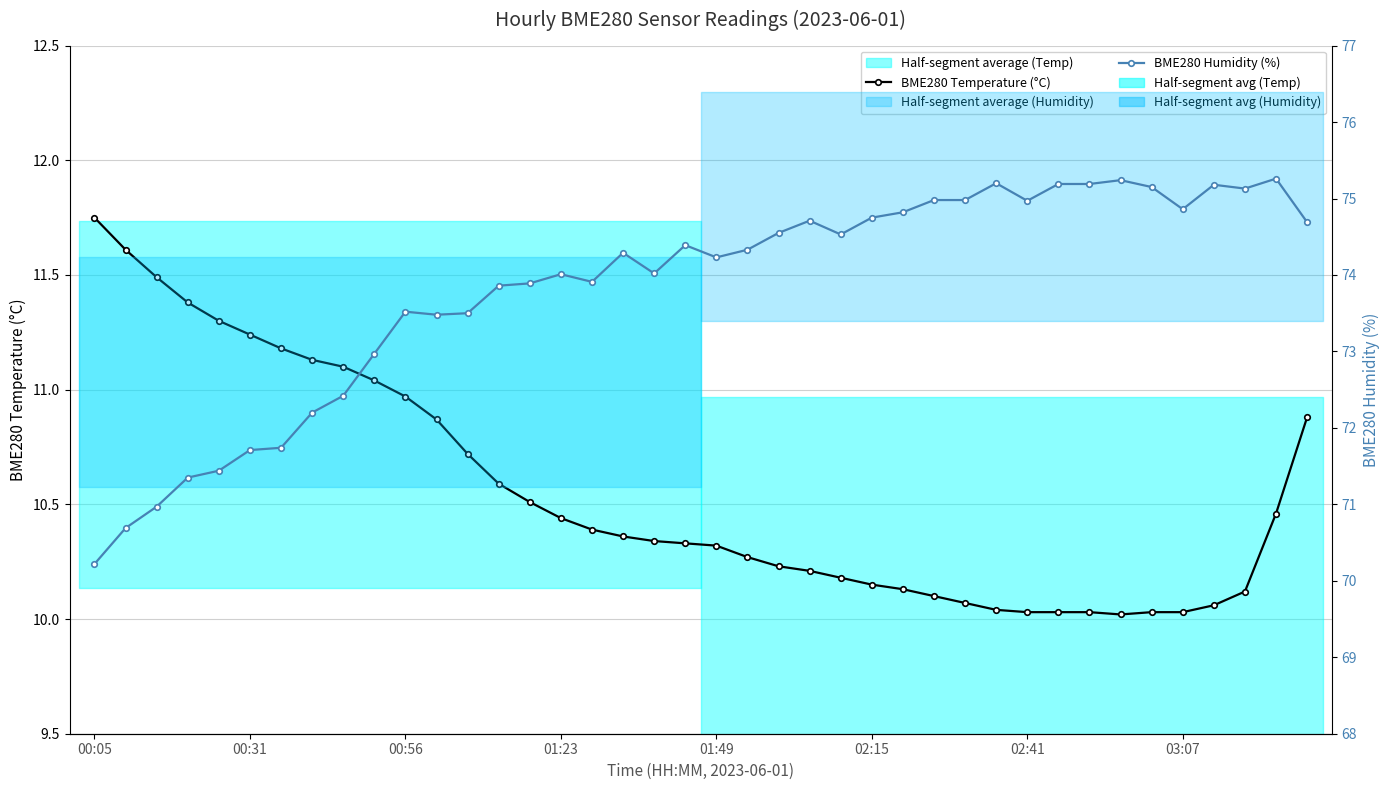

Reading left to right, what are all the values shown in this chart?

BME280 Temperature (°C): 11.8	11.6	11.5	11.4	11.3	11.2	11.2	11.1	11.1	11.0	11.0	10.9	10.7	10.6	10.5	10.4	10.4	10.4	10.3	10.3	10.3	10.3	10.2	10.2	10.2	10.2	10.1	10.1	10.1	10.0	10.0	10.0	10.0	10.0	10.0	10.0	10.1	10.1	10.5	10.9
BME280 Humidity (%): 70.2	70.7	71.0	71.3	71.4	71.7	71.7	72.2	72.4	73.0	73.5	73.5	73.5	73.9	73.9	74.0	73.9	74.3	74.0	74.4	74.2	74.3	74.5	74.7	74.5	74.8	74.8	75.0	75.0	75.2	75.0	75.2	75.2	75.2	75.2	74.9	75.2	75.1	75.3	74.7